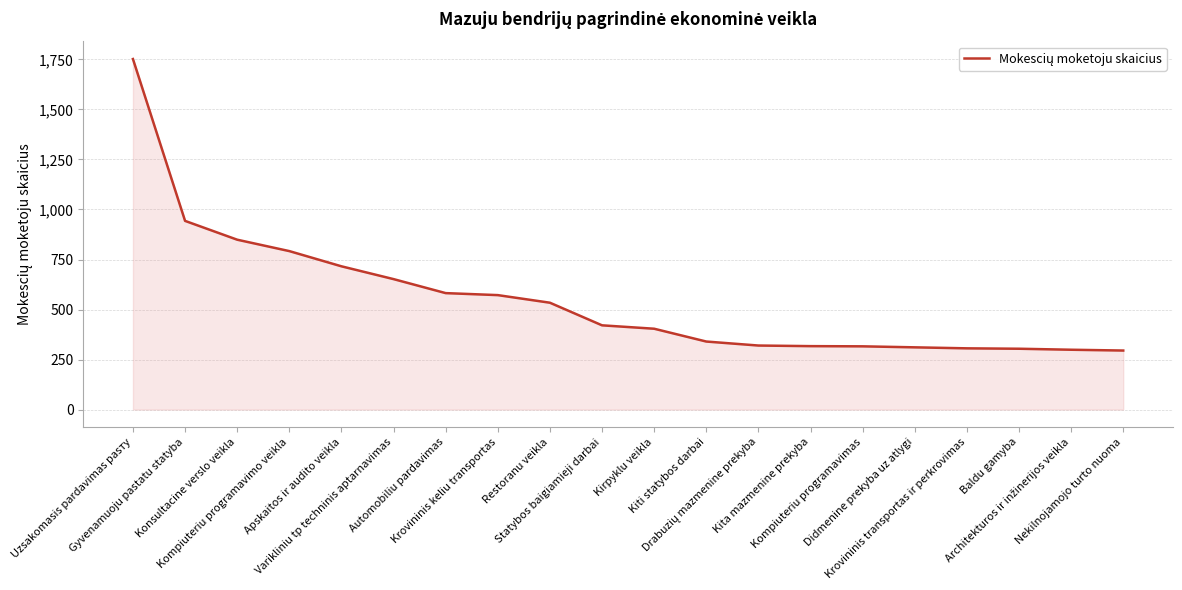

What is the smallest value displayed?

295